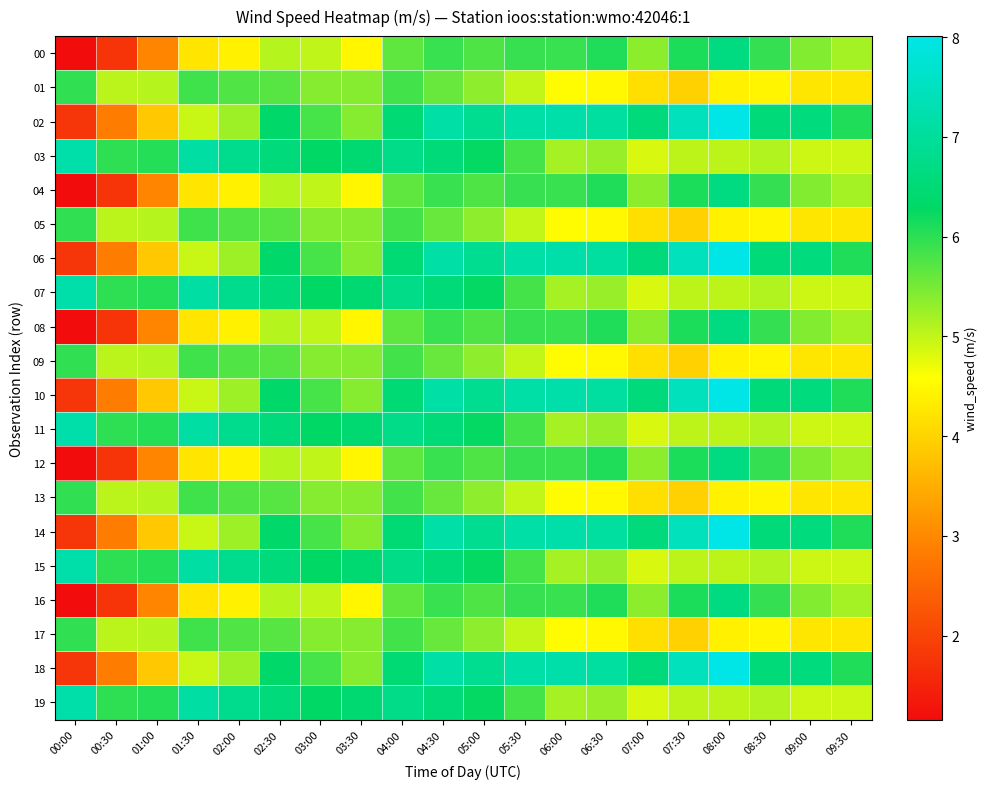

Reading left to right, extract all data points from this chart.

00: 00:00=1.2	00:30=1.8	01:00=2.9	01:30=4.2	02:00=4.4	02:30=5.1	03:00=5.0	03:30=4.5	04:00=5.7	04:30=5.9	05:00=5.8	05:30=5.9	06:00=5.9	06:30=6.1	07:00=5.4	07:30=6.1	08:00=6.7	08:30=5.9	09:00=5.4	09:30=5.2
01: 00:00=6.0	00:30=5.0	01:00=5.1	01:30=5.9	02:00=5.8	02:30=5.7	03:00=5.4	03:30=5.4	04:00=5.8	04:30=5.6	05:00=5.3	05:30=5.0	06:00=4.5	06:30=4.5	07:00=4.2	07:30=4.0	08:00=4.4	08:30=4.5	09:00=4.3	09:30=4.3
02: 00:00=1.8	00:30=2.8	01:00=3.9	01:30=5.0	02:00=5.2	02:30=6.4	03:00=5.8	03:30=5.4	04:00=6.5	04:30=7.2	05:00=6.9	05:30=7.2	06:00=7.2	06:30=7.1	07:00=6.6	07:30=7.5	08:00=8.0	08:30=6.5	09:00=6.6	09:30=6.1
03: 00:00=7.2	00:30=6.0	01:00=6.0	01:30=7.1	02:00=6.8	02:30=6.6	03:00=6.3	03:30=6.5	04:00=6.8	04:30=6.6	05:00=6.3	05:30=5.8	06:00=5.2	06:30=5.3	07:00=4.8	07:30=5.0	08:00=5.0	08:30=5.1	09:00=4.9	09:30=4.9
04: 00:00=1.2	00:30=1.8	01:00=2.9	01:30=4.2	02:00=4.4	02:30=5.1	03:00=5.0	03:30=4.5	04:00=5.7	04:30=5.9	05:00=5.8	05:30=5.9	06:00=5.9	06:30=6.1	07:00=5.4	07:30=6.1	08:00=6.7	08:30=5.9	09:00=5.4	09:30=5.2
05: 00:00=6.0	00:30=5.0	01:00=5.1	01:30=5.9	02:00=5.8	02:30=5.7	03:00=5.4	03:30=5.4	04:00=5.8	04:30=5.6	05:00=5.3	05:30=5.0	06:00=4.5	06:30=4.5	07:00=4.2	07:30=4.0	08:00=4.4	08:30=4.5	09:00=4.3	09:30=4.3
06: 00:00=1.8	00:30=2.8	01:00=3.9	01:30=5.0	02:00=5.2	02:30=6.4	03:00=5.8	03:30=5.4	04:00=6.5	04:30=7.2	05:00=6.9	05:30=7.2	06:00=7.2	06:30=7.1	07:00=6.6	07:30=7.5	08:00=8.0	08:30=6.5	09:00=6.6	09:30=6.1
07: 00:00=7.2	00:30=6.0	01:00=6.0	01:30=7.1	02:00=6.8	02:30=6.6	03:00=6.3	03:30=6.5	04:00=6.8	04:30=6.6	05:00=6.3	05:30=5.8	06:00=5.2	06:30=5.3	07:00=4.8	07:30=5.0	08:00=5.0	08:30=5.1	09:00=4.9	09:30=4.9
08: 00:00=1.2	00:30=1.8	01:00=2.9	01:30=4.2	02:00=4.4	02:30=5.1	03:00=5.0	03:30=4.5	04:00=5.7	04:30=5.9	05:00=5.8	05:30=5.9	06:00=5.9	06:30=6.1	07:00=5.4	07:30=6.1	08:00=6.7	08:30=5.9	09:00=5.4	09:30=5.2
09: 00:00=6.0	00:30=5.0	01:00=5.1	01:30=5.9	02:00=5.8	02:30=5.7	03:00=5.4	03:30=5.4	04:00=5.8	04:30=5.6	05:00=5.3	05:30=5.0	06:00=4.5	06:30=4.5	07:00=4.2	07:30=4.0	08:00=4.4	08:30=4.5	09:00=4.3	09:30=4.3
10: 00:00=1.8	00:30=2.8	01:00=3.9	01:30=5.0	02:00=5.2	02:30=6.4	03:00=5.8	03:30=5.4	04:00=6.5	04:30=7.2	05:00=6.9	05:30=7.2	06:00=7.2	06:30=7.1	07:00=6.6	07:30=7.5	08:00=8.0	08:30=6.5	09:00=6.6	09:30=6.1
11: 00:00=7.2	00:30=6.0	01:00=6.0	01:30=7.1	02:00=6.8	02:30=6.6	03:00=6.3	03:30=6.5	04:00=6.8	04:30=6.6	05:00=6.3	05:30=5.8	06:00=5.2	06:30=5.3	07:00=4.8	07:30=5.0	08:00=5.0	08:30=5.1	09:00=4.9	09:30=4.9
12: 00:00=1.2	00:30=1.8	01:00=2.9	01:30=4.2	02:00=4.4	02:30=5.1	03:00=5.0	03:30=4.5	04:00=5.7	04:30=5.9	05:00=5.8	05:30=5.9	06:00=5.9	06:30=6.1	07:00=5.4	07:30=6.1	08:00=6.7	08:30=5.9	09:00=5.4	09:30=5.2
13: 00:00=6.0	00:30=5.0	01:00=5.1	01:30=5.9	02:00=5.8	02:30=5.7	03:00=5.4	03:30=5.4	04:00=5.8	04:30=5.6	05:00=5.3	05:30=5.0	06:00=4.5	06:30=4.5	07:00=4.2	07:30=4.0	08:00=4.4	08:30=4.5	09:00=4.3	09:30=4.3
14: 00:00=1.8	00:30=2.8	01:00=3.9	01:30=5.0	02:00=5.2	02:30=6.4	03:00=5.8	03:30=5.4	04:00=6.5	04:30=7.2	05:00=6.9	05:30=7.2	06:00=7.2	06:30=7.1	07:00=6.6	07:30=7.5	08:00=8.0	08:30=6.5	09:00=6.6	09:30=6.1
15: 00:00=7.2	00:30=6.0	01:00=6.0	01:30=7.1	02:00=6.8	02:30=6.6	03:00=6.3	03:30=6.5	04:00=6.8	04:30=6.6	05:00=6.3	05:30=5.8	06:00=5.2	06:30=5.3	07:00=4.8	07:30=5.0	08:00=5.0	08:30=5.1	09:00=4.9	09:30=4.9
16: 00:00=1.2	00:30=1.8	01:00=2.9	01:30=4.2	02:00=4.4	02:30=5.1	03:00=5.0	03:30=4.5	04:00=5.7	04:30=5.9	05:00=5.8	05:30=5.9	06:00=5.9	06:30=6.1	07:00=5.4	07:30=6.1	08:00=6.7	08:30=5.9	09:00=5.4	09:30=5.2
17: 00:00=6.0	00:30=5.0	01:00=5.1	01:30=5.9	02:00=5.8	02:30=5.7	03:00=5.4	03:30=5.4	04:00=5.8	04:30=5.6	05:00=5.3	05:30=5.0	06:00=4.5	06:30=4.5	07:00=4.2	07:30=4.0	08:00=4.4	08:30=4.5	09:00=4.3	09:30=4.3
18: 00:00=1.8	00:30=2.8	01:00=3.9	01:30=5.0	02:00=5.2	02:30=6.4	03:00=5.8	03:30=5.4	04:00=6.5	04:30=7.2	05:00=6.9	05:30=7.2	06:00=7.2	06:30=7.1	07:00=6.6	07:30=7.5	08:00=8.0	08:30=6.5	09:00=6.6	09:30=6.1
19: 00:00=7.2	00:30=6.0	01:00=6.0	01:30=7.1	02:00=6.8	02:30=6.6	03:00=6.3	03:30=6.5	04:00=6.8	04:30=6.6	05:00=6.3	05:30=5.8	06:00=5.2	06:30=5.3	07:00=4.8	07:30=5.0	08:00=5.0	08:30=5.1	09:00=4.9	09:30=4.9